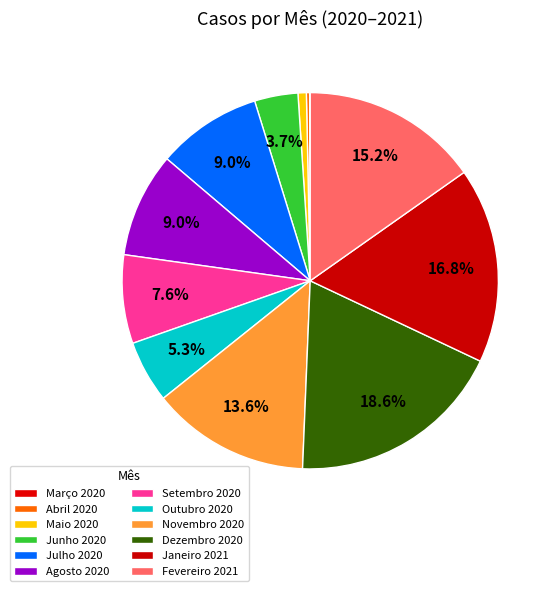

The Setembro 2020 slice represents 8% of the pie. True or false?

True